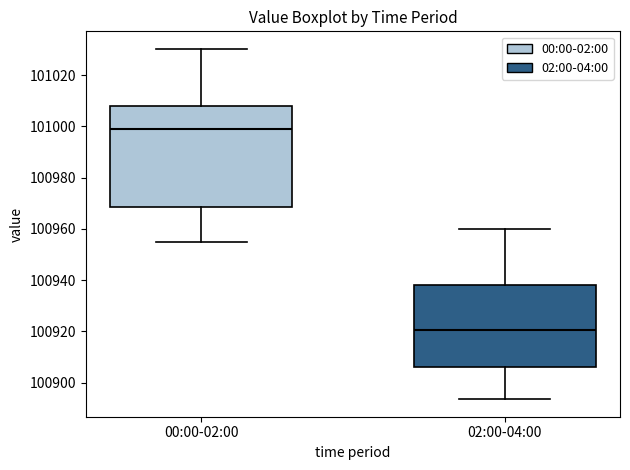

Comparing the boxes themselves (not the whiskers), which one is the tallest?

00:00-02:00